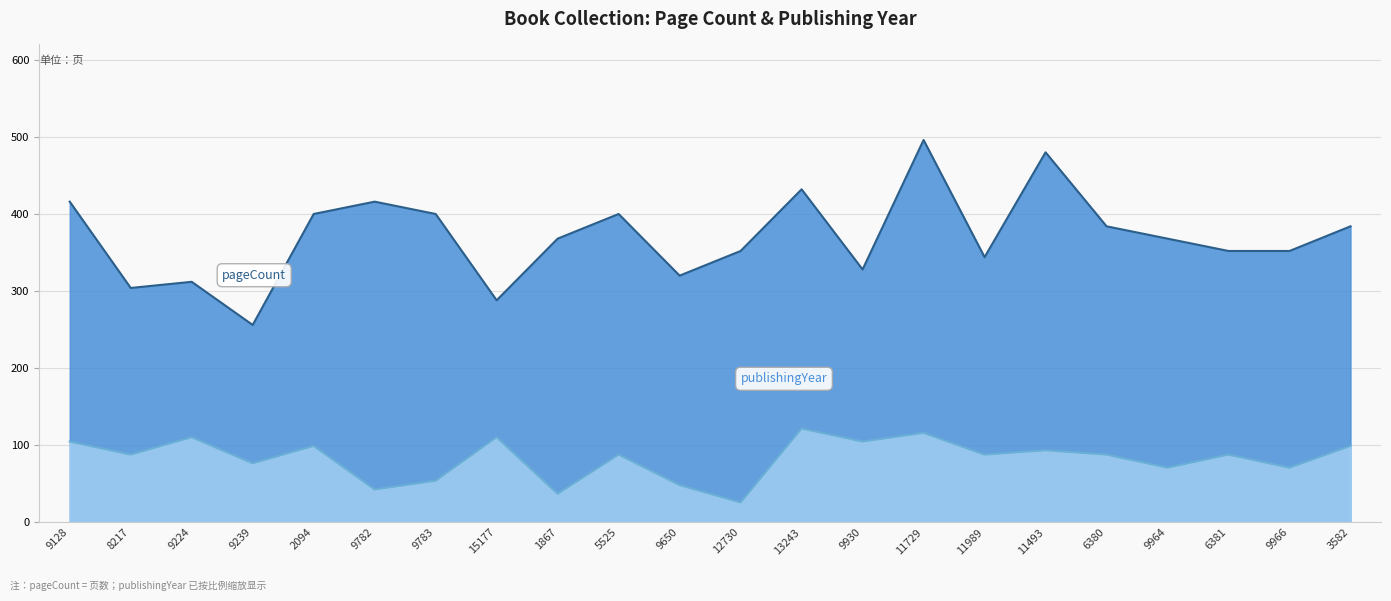

In publishingYear, how many points are higher than both neighbors (excluding endpoints)?

8